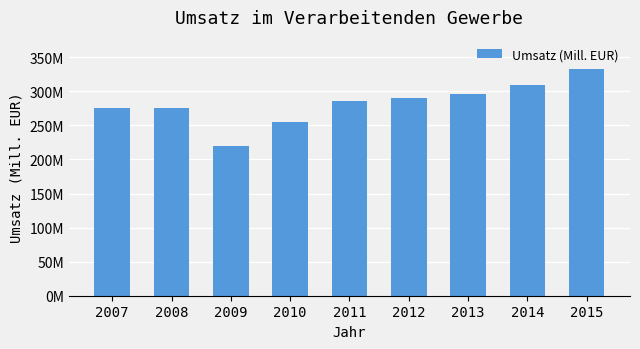

True or false: the data shows 285623285 at 2011.

True